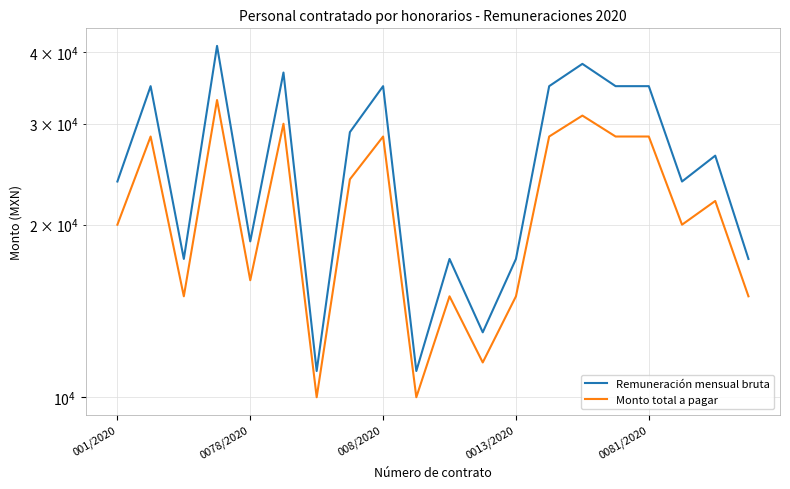

True or false: Monto total a pagar and Remuneración mensual bruta intersect in this chart.

False